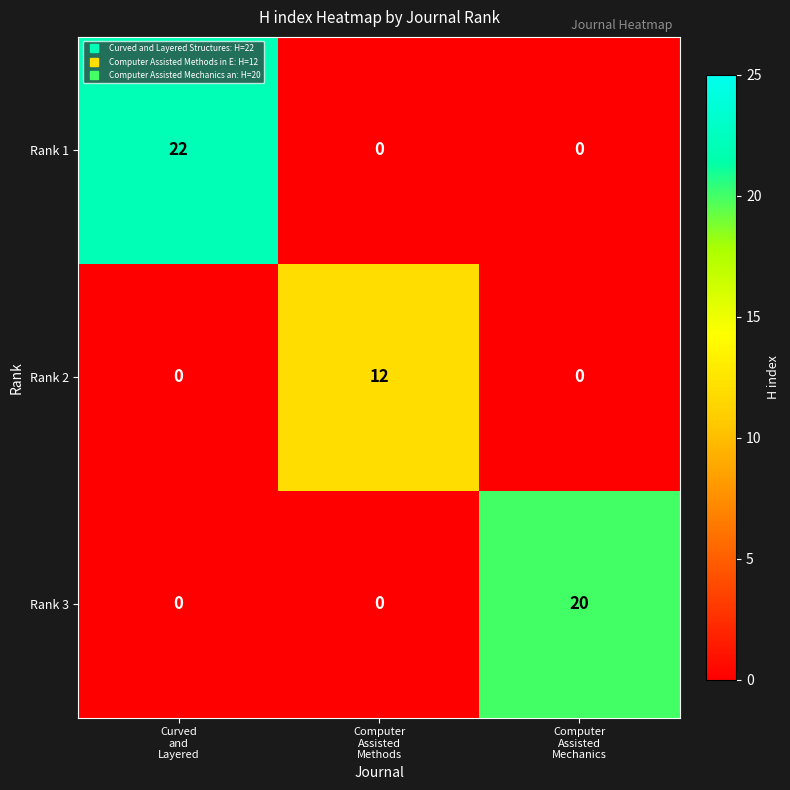

Which series changed the most between Curved
and
Layered and Computer
Assisted
Mechanics?

Rank 1